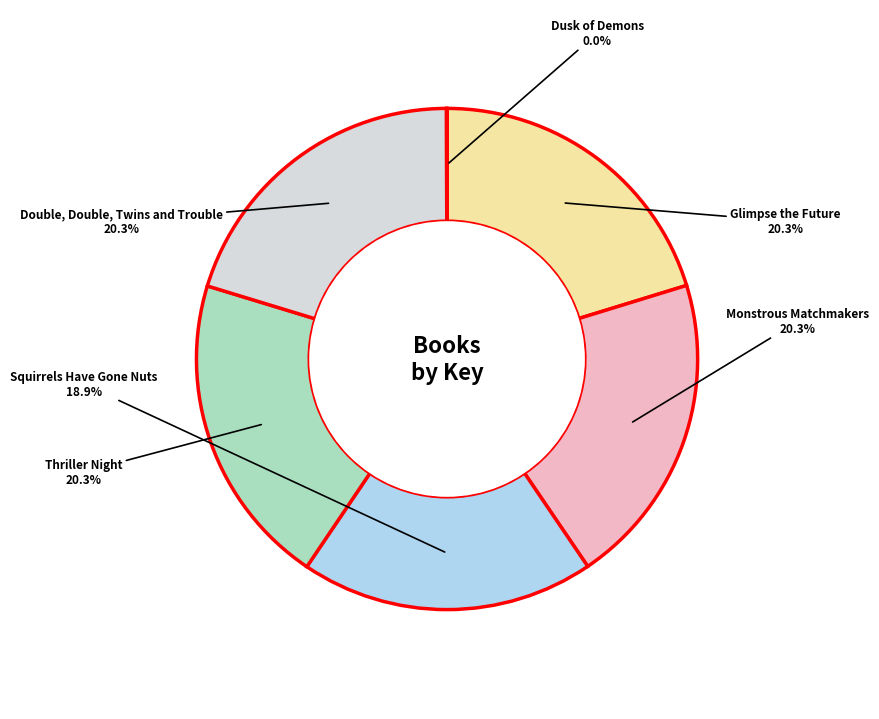

To the nearest percent, what is the average slice percentage?

17%